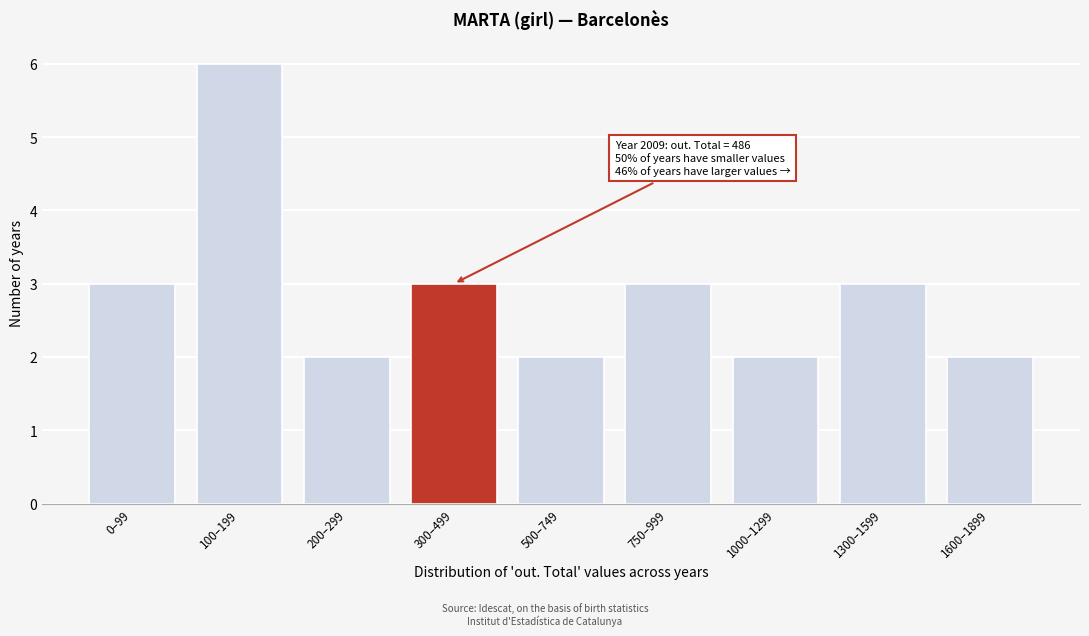

Reading left to right, transcribe all the data shown in this chart.

3	6	2	3	2	3	2	3	2